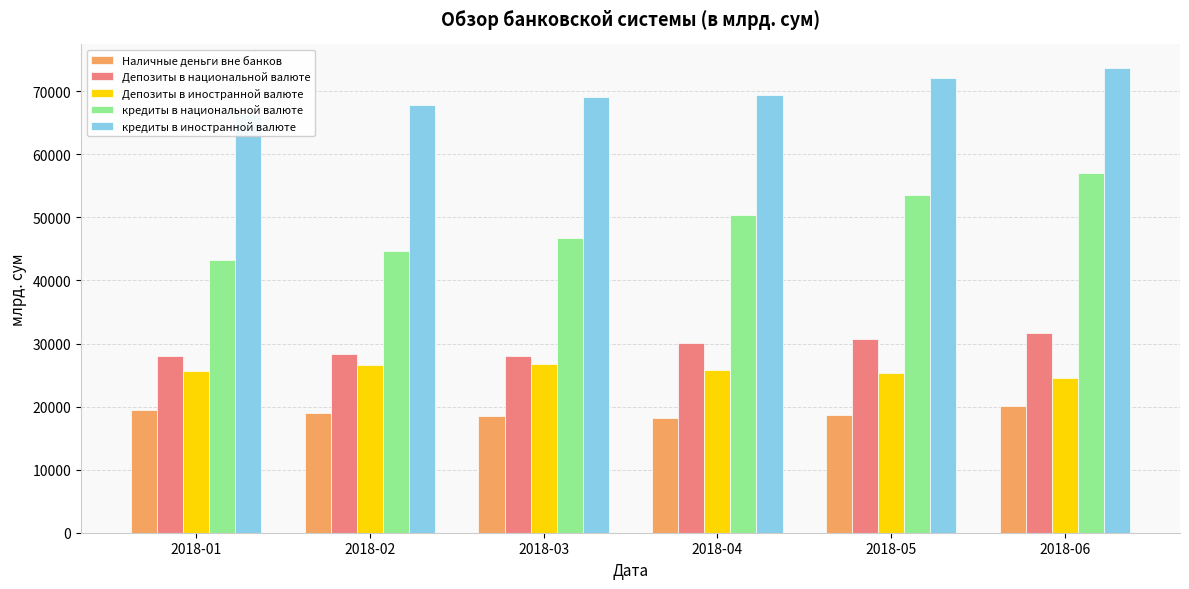

Is the value of кредиты в национальной валюте at 2018-05 greater than the value of Депозиты в иностранной валюте at 2018-01?

Yes